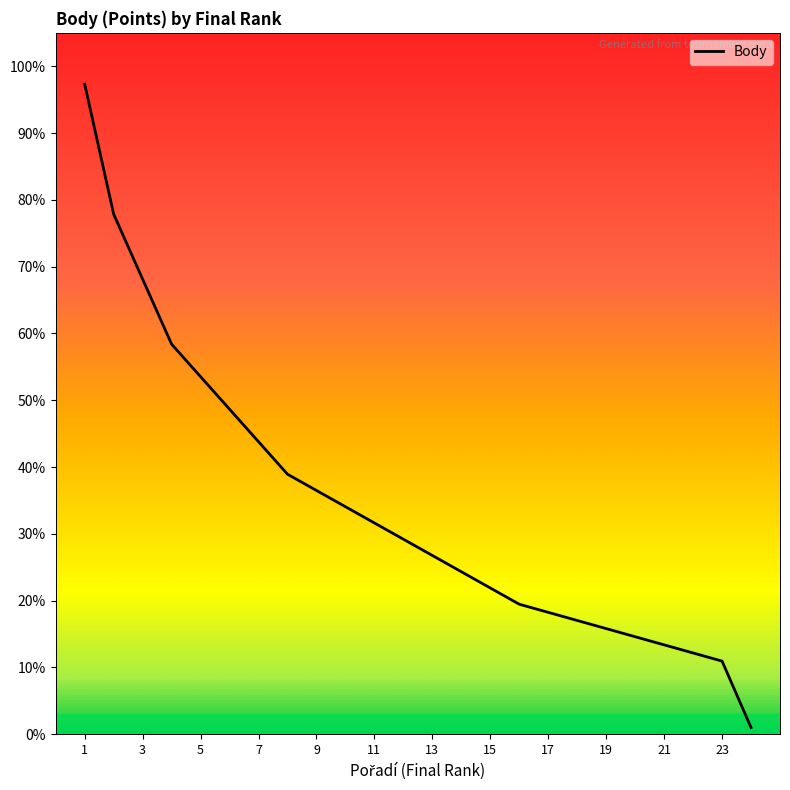

What is the difference between the maximum and minimum values?

96.3